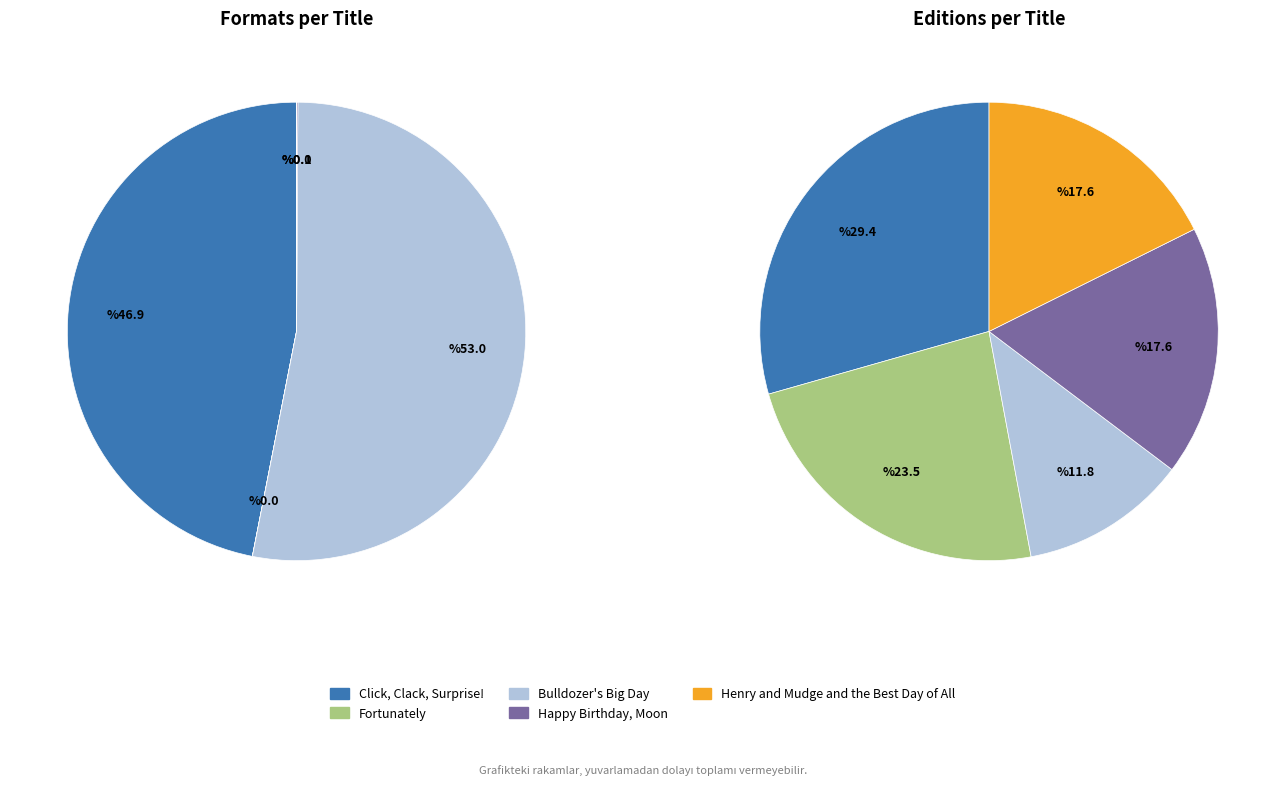

Is it true that Henry and Mudge and the Best Day of All is 0% of the pie?

True